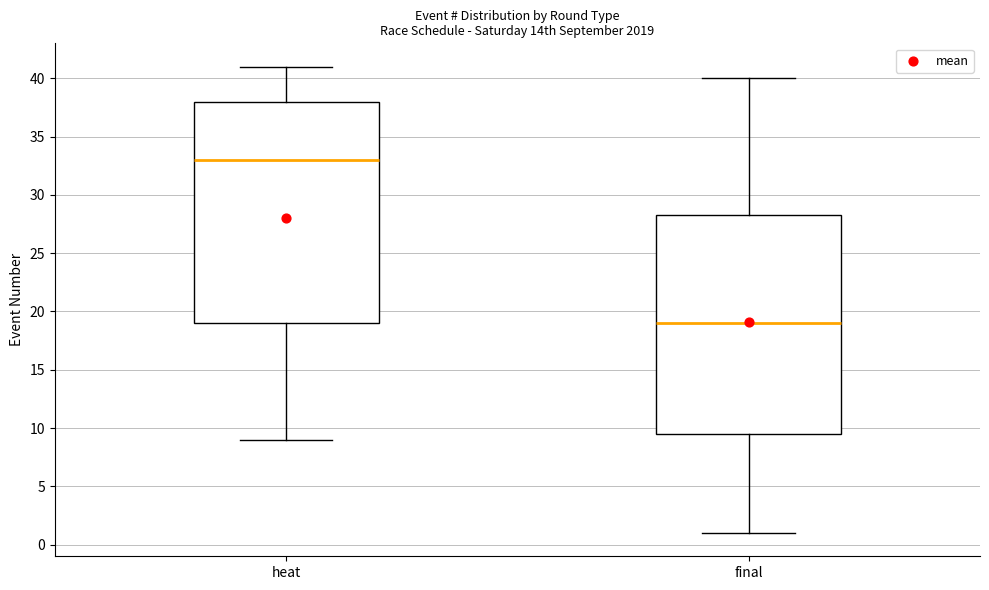

Reading left to right, transcribe this box plot: for each box, give where its median line is, the range the box spans, and where its two whiskers end, as read against the y-axis. The values are not printed on the chart, so give them approximately, as read against the axis.

heat: median 33.0, box 19.0 to 38.0, whiskers 9.0 to 41.0
final: median 19.0, box 9.5 to 28.5, whiskers 1.0 to 40.0